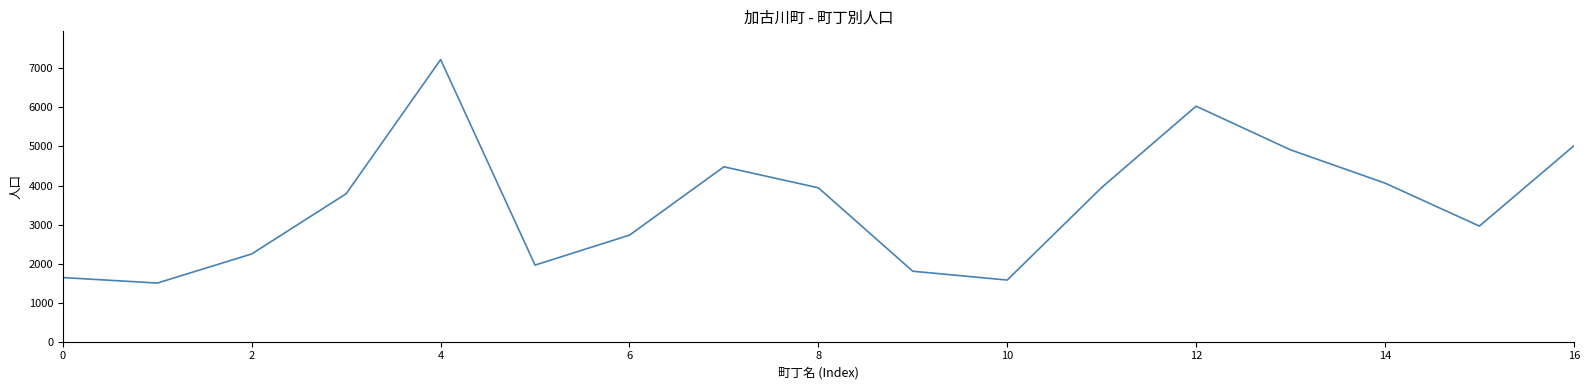

What is the minimum value shown in the chart?

1502